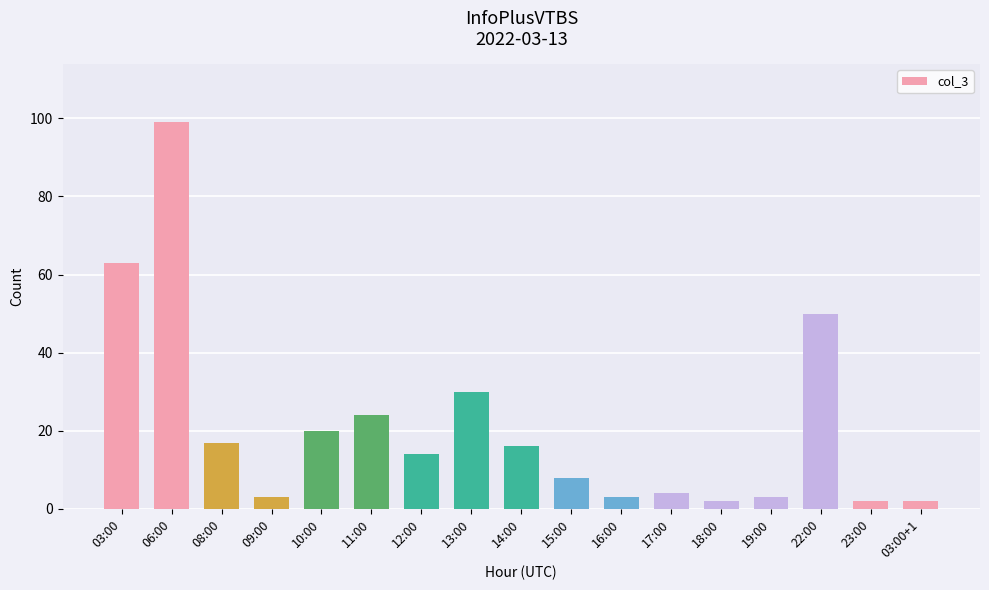

What is the sum of all values?

360